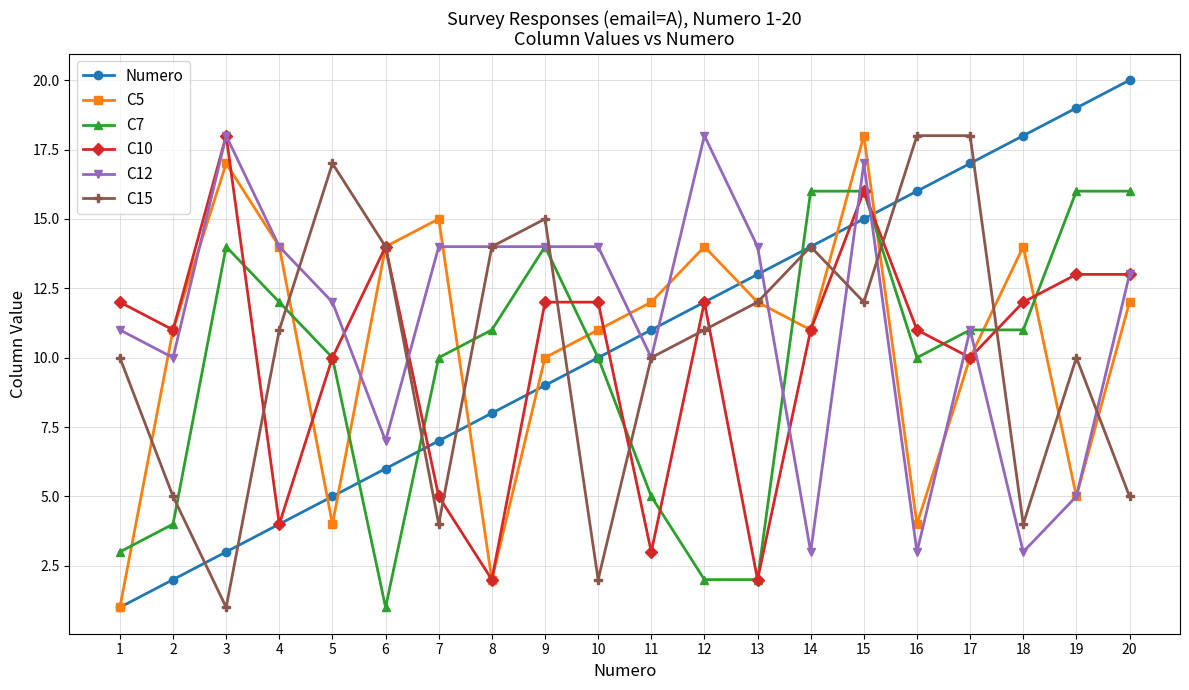

The value of C10 at 3 is 18. True or false?

True